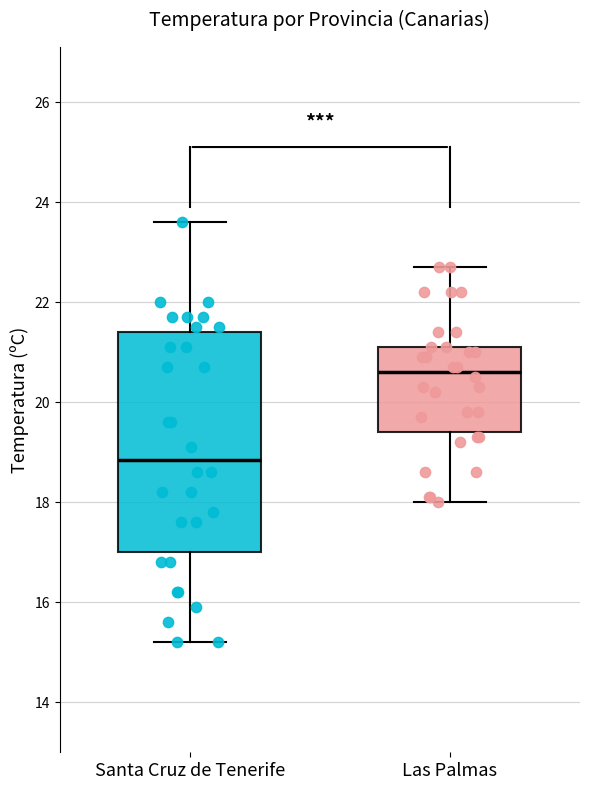

Where does the upper whisker of the box for Santa Cruz de Tenerife end on the y-axis? The values are not printed on the chart, so give them approximately, as read against the axis.

23.6